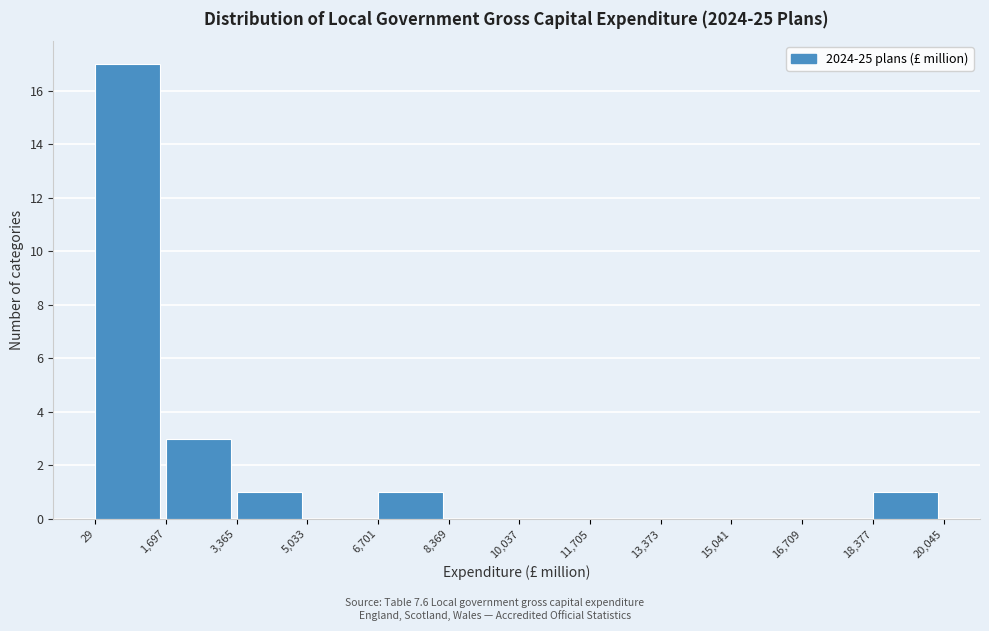

How tall is the bar that spans 3,365 to 5,033 on the x-axis? The values are not printed on the chart, so give them approximately, as read against the axis.

1